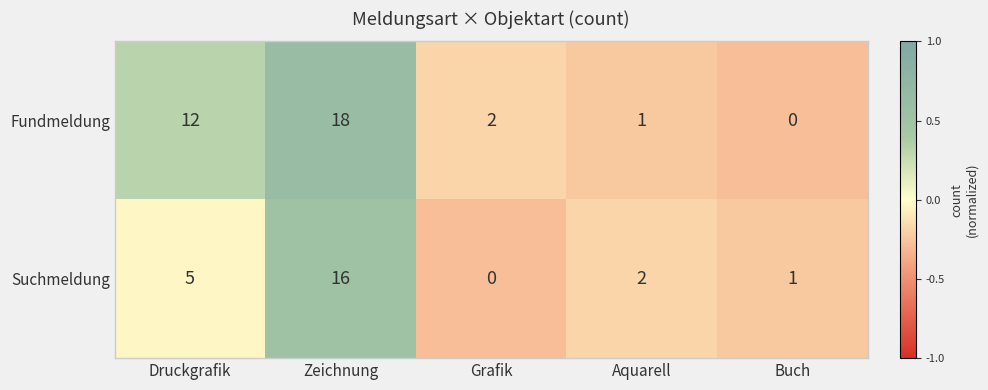

Reading right to left, extract all data points from this chart.

Fundmeldung: 0	1	2	18	12
Suchmeldung: 1	2	0	16	5